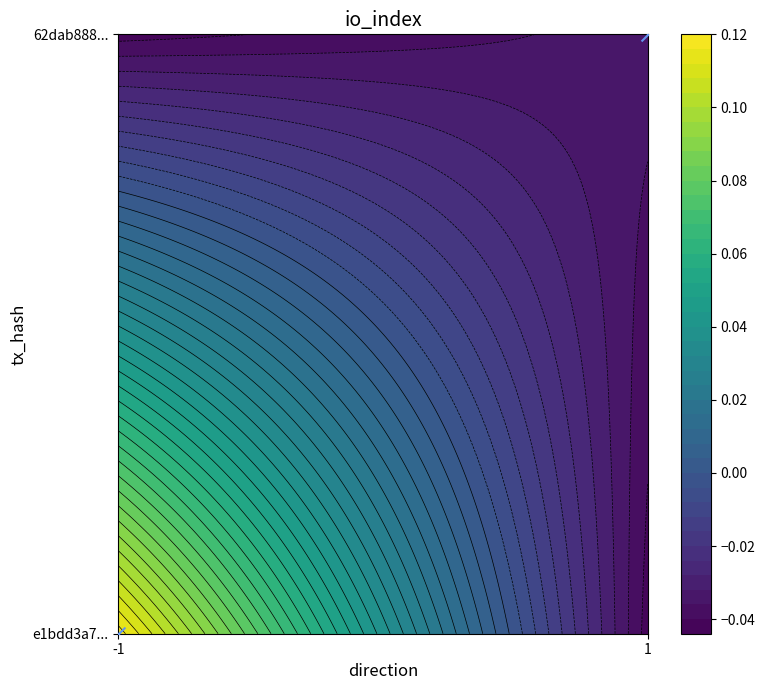

True or false: the data shows -1 at -1.

False